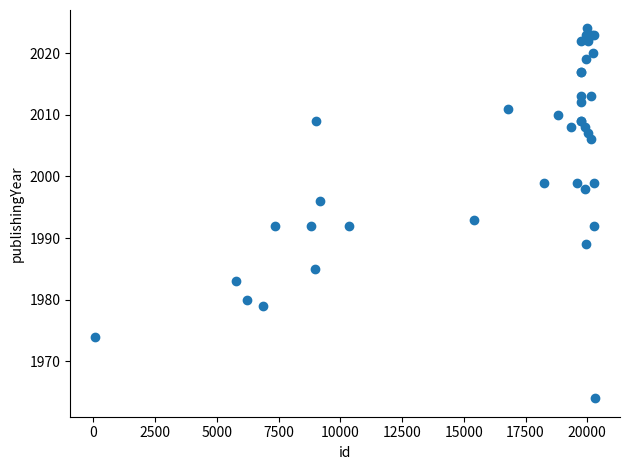

What Y value in the scatter plot is closest to 1994?

1993